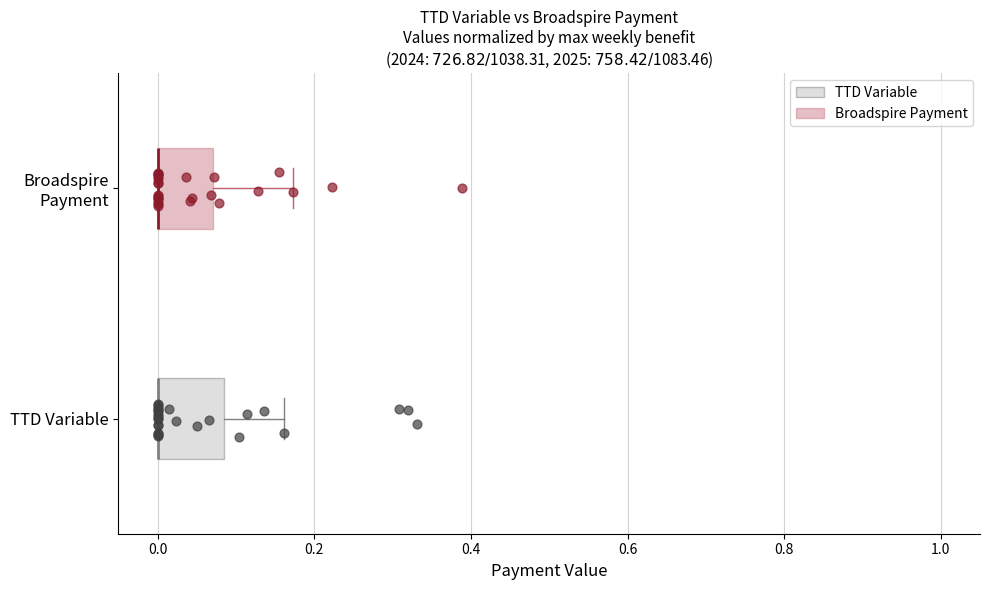

Where does the right whisker of the box for TTD Variable end on the x-axis? The values are not printed on the chart, so give them approximately, as read against the axis.

0.16